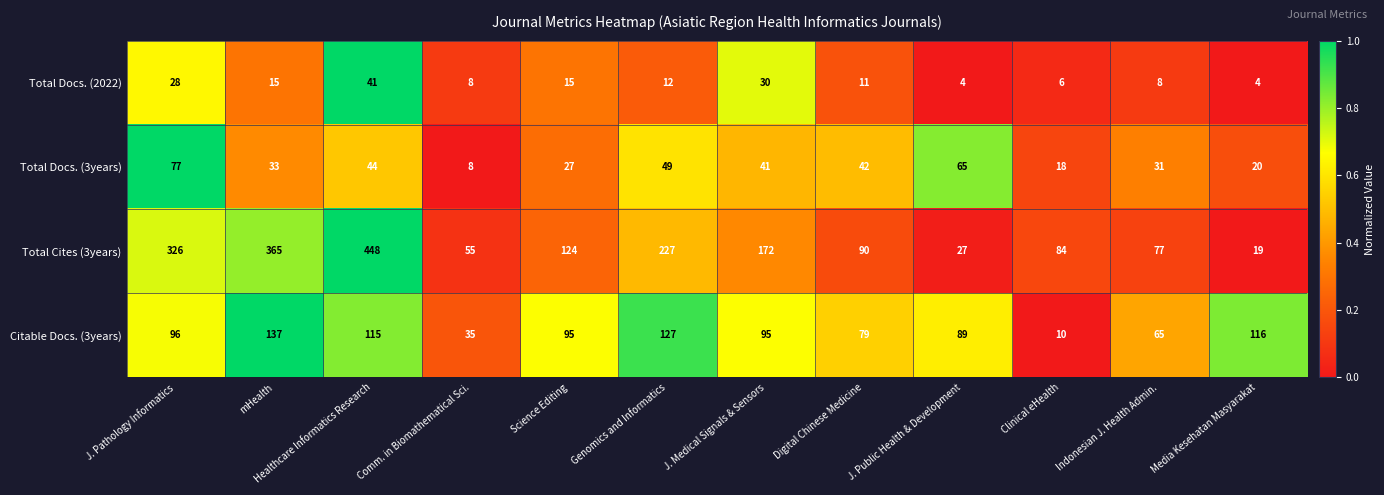

How many data points in Total Docs. (2022) are less than 12?

6